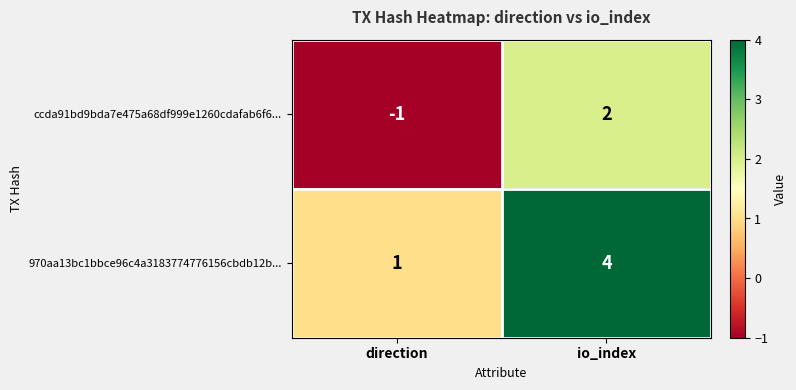

What is the total value across all series at io_index?

6